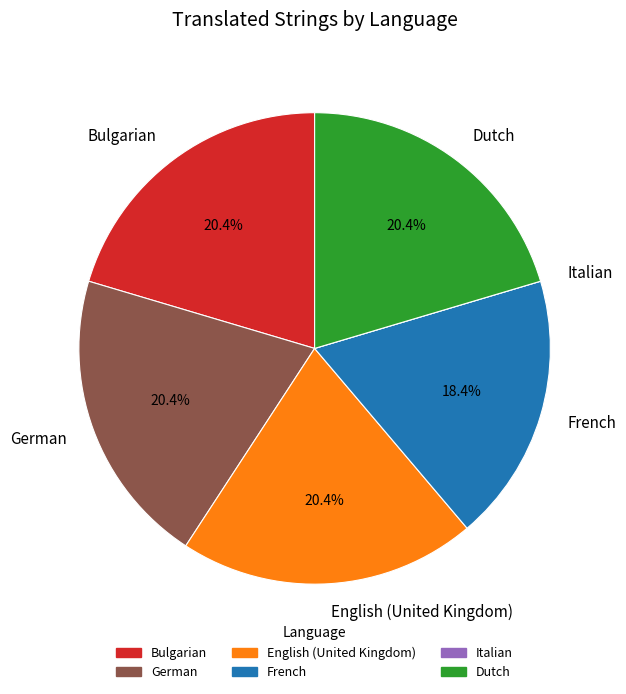

Is there a majority slice in this chart?

No